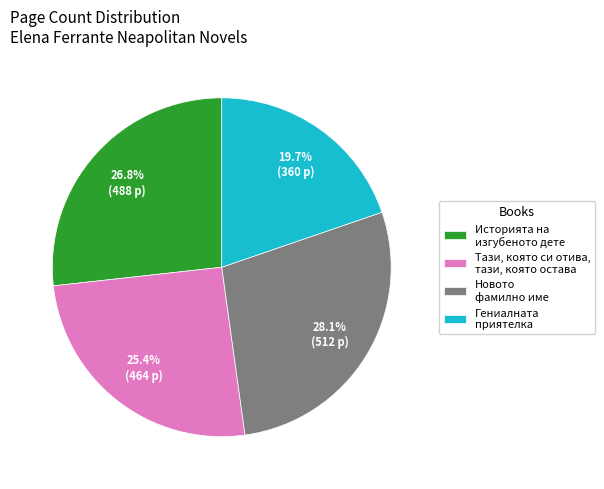

To the nearest percent, what portion does Гениалната приятелка represent?

20%